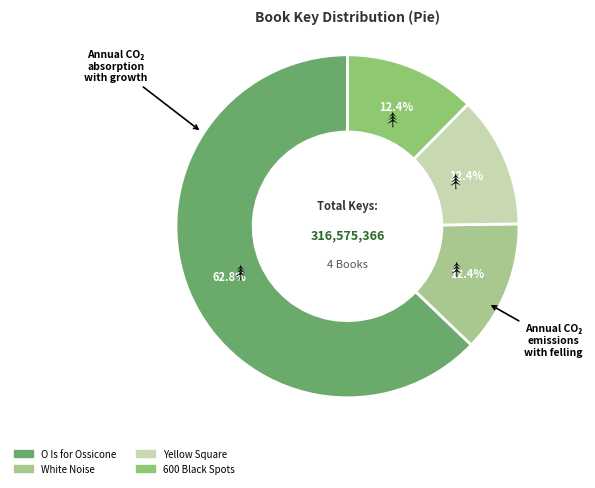

To the nearest percent, what portion does 600 Black Spots represent?

12%